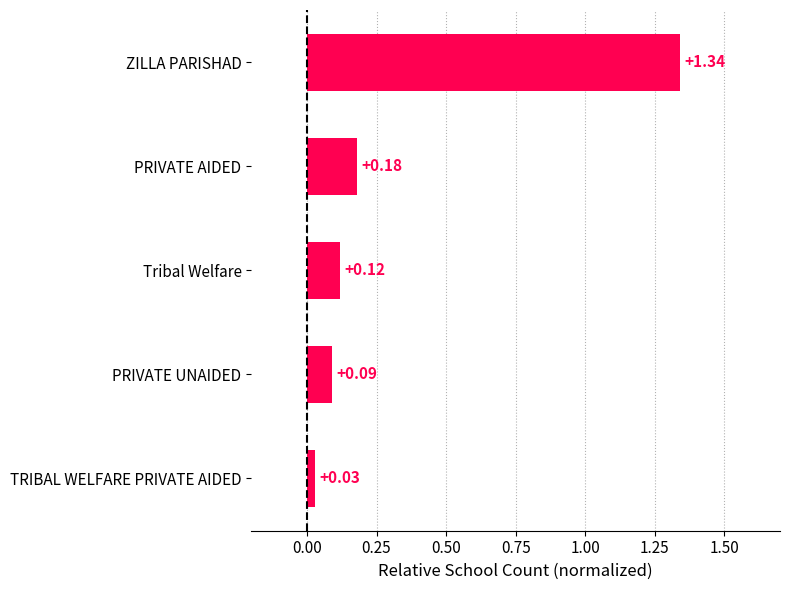

What is the change in value from TRIBAL WELFARE PRIVATE AIDED to PRIVATE UNAIDED?

+0.1